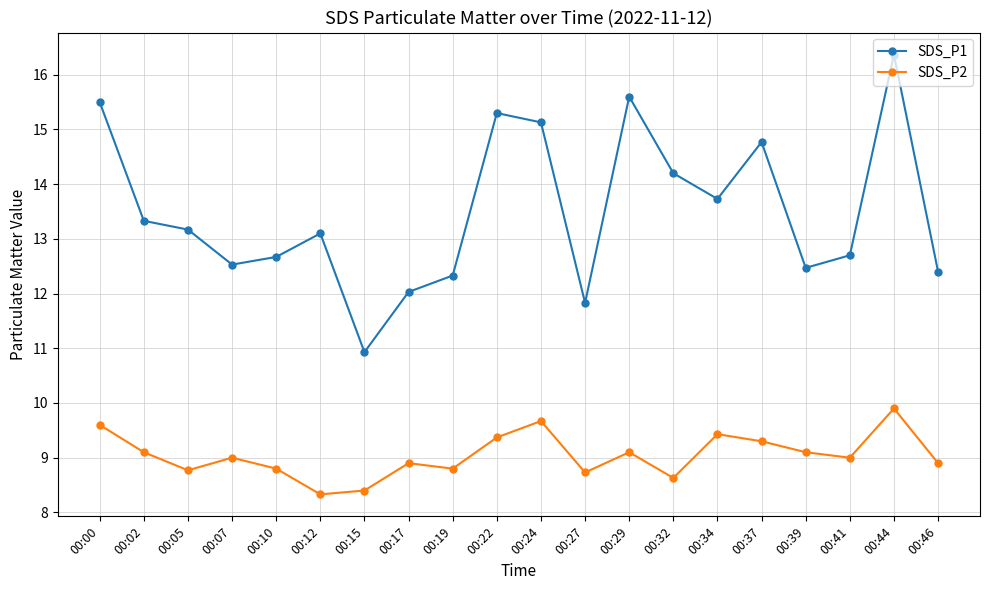

What is the difference between the maximum and second lowest values in the SDS_P1 series?

4.5